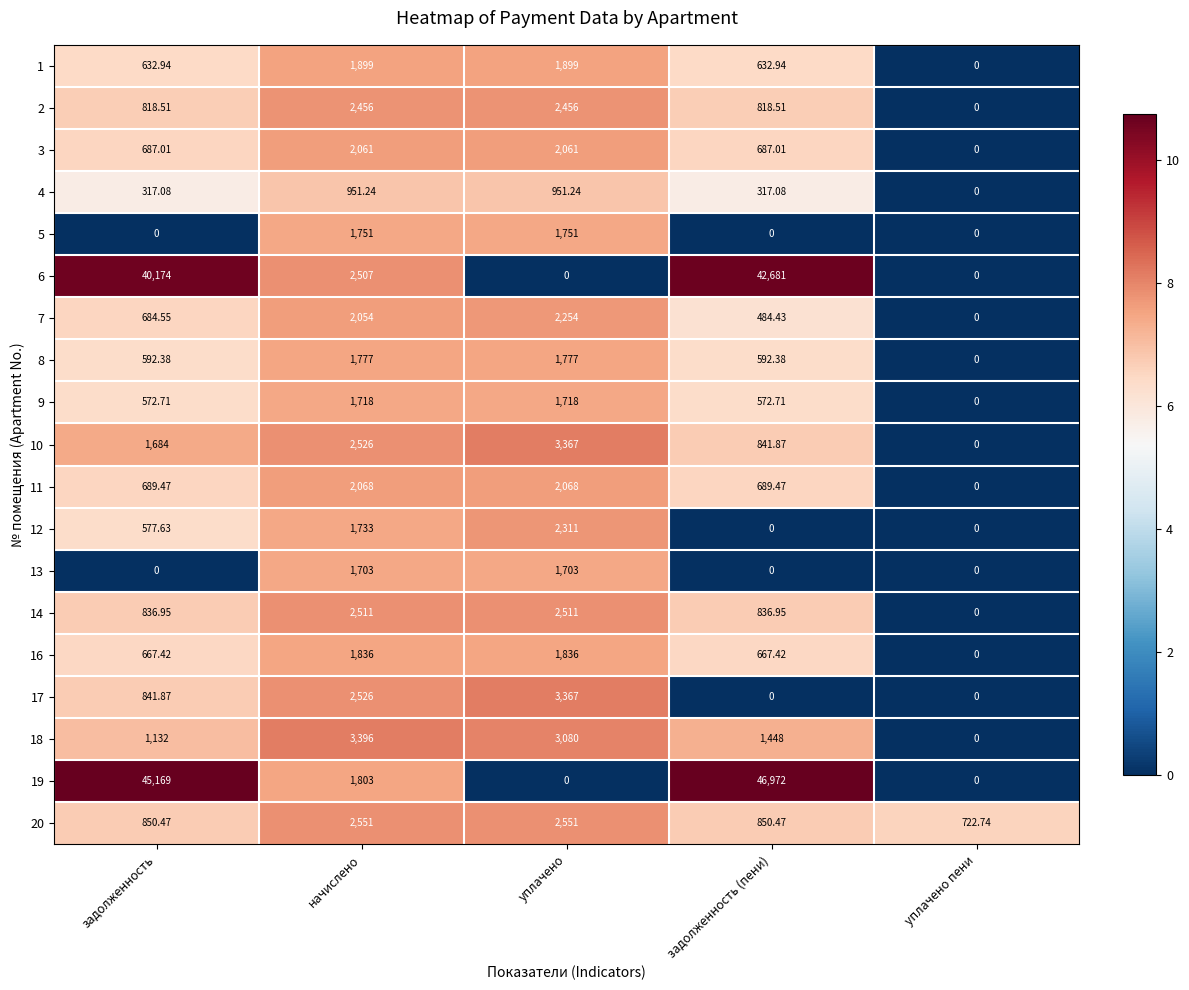

How many categories are shown in the chart?

5